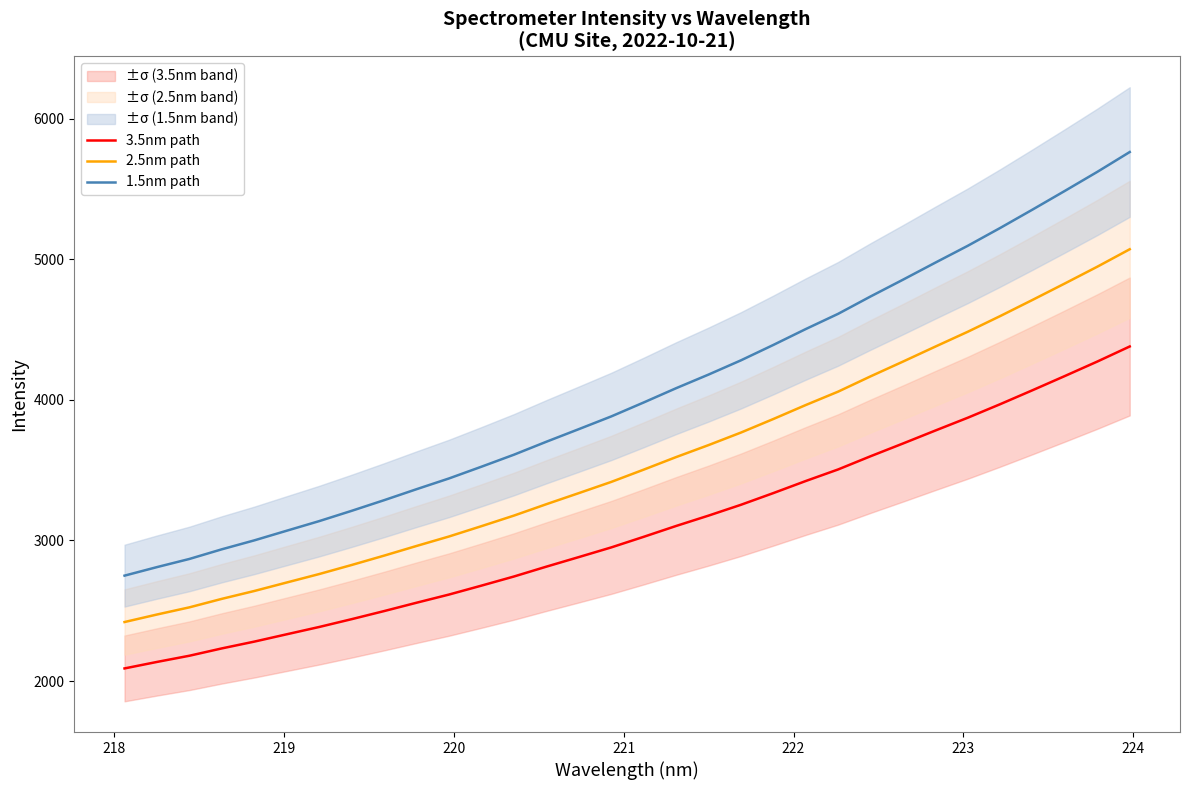

Reading left to right, list all the values displayed in this chart.

3.5nm path: 2089.7	2135.8	2180.0	2232.2	2280.4	2332.7	2384.6	2440.2	2497.6	2557.1	2615.2	2678.7	2743.4	2813.5	2881.5	2950.3	3025.7	3102.8	3176.5	3253.5	3336.8	3422.6	3505.0	3598.8	3689.4	3781.7	3872.7	3969.0	4068.5	4169.7	4272.4	4379.5
2.5nm path: 2419.6	2473.1	2524.2	2584.6	2640.5	2701.0	2761.1	2825.5	2892.0	2960.8	3028.1	3101.6	3176.6	3257.8	3336.5	3416.2	3503.4	3592.7	3678.0	3767.2	3863.6	3963.0	4058.4	4167.0	4271.9	4378.8	4484.2	4595.7	4710.9	4828.0	4947.0	5071.0
1.5nm path: 2749.6	2810.3	2868.4	2937.1	3000.6	3069.3	3137.6	3210.8	3286.4	3364.6	3441.1	3524.6	3609.8	3702.0	3791.5	3882.0	3981.2	4082.7	4179.6	4280.9	4390.5	4503.4	4611.9	4735.2	4854.5	4975.9	5095.7	5222.4	5353.3	5486.4	5621.6	5762.5